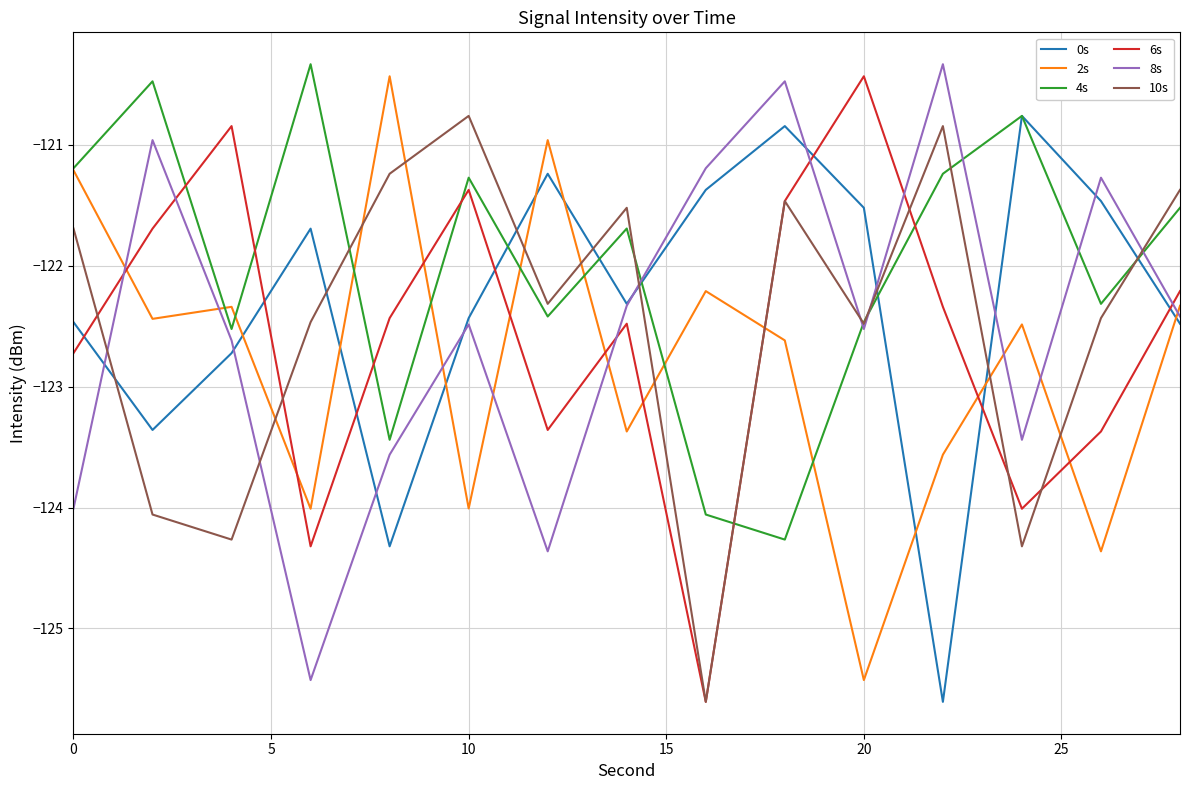

After their last crossing, which series has the higher values: 0s or 4s?

4s